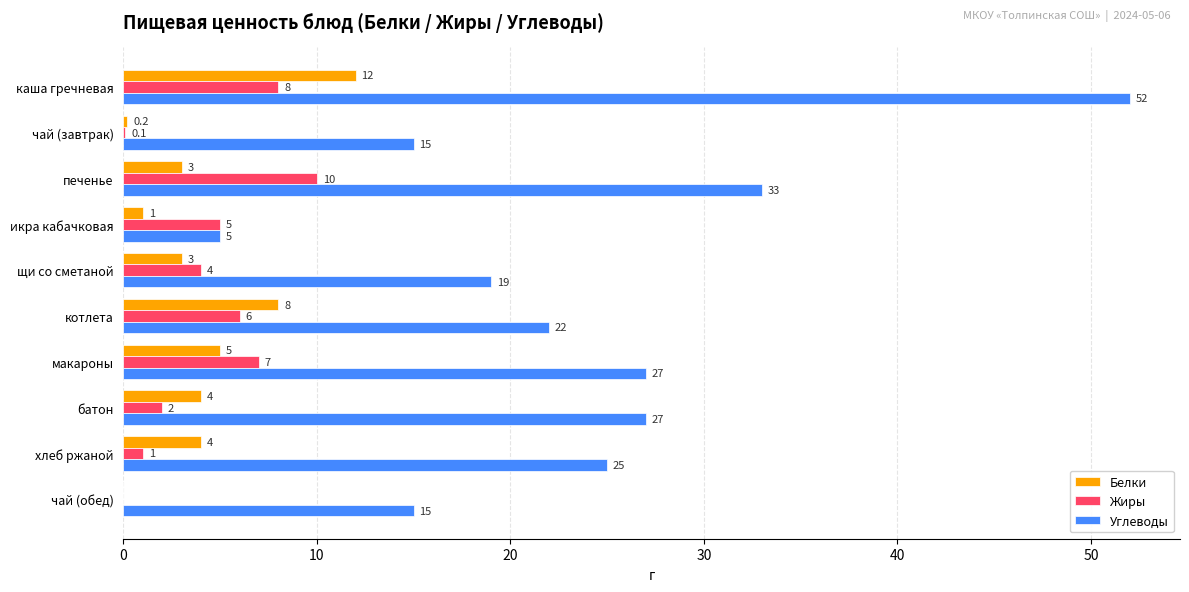

Is it true that Жиры equals 8.0 at каша гречневая?

True